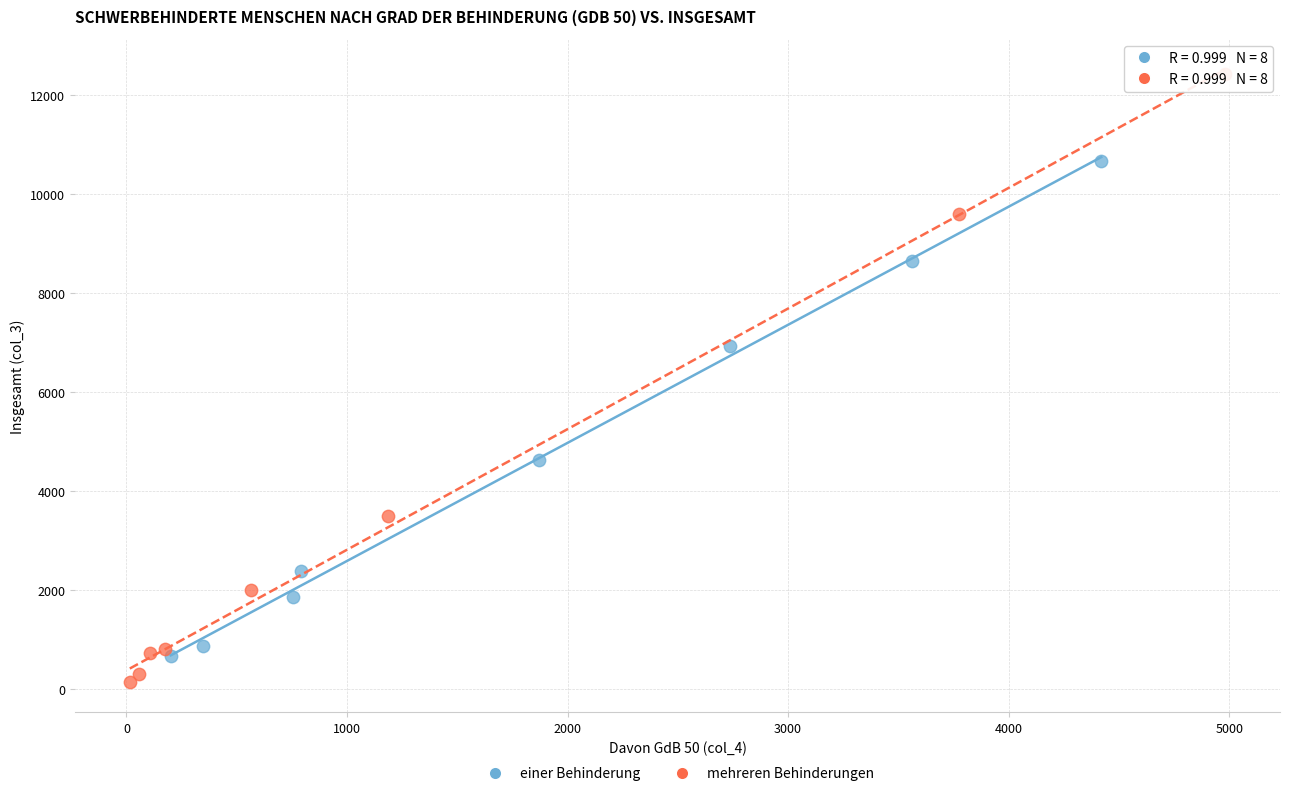

What are all the series names shown in the legend?

einer Behinderung, mehreren Behinderungen